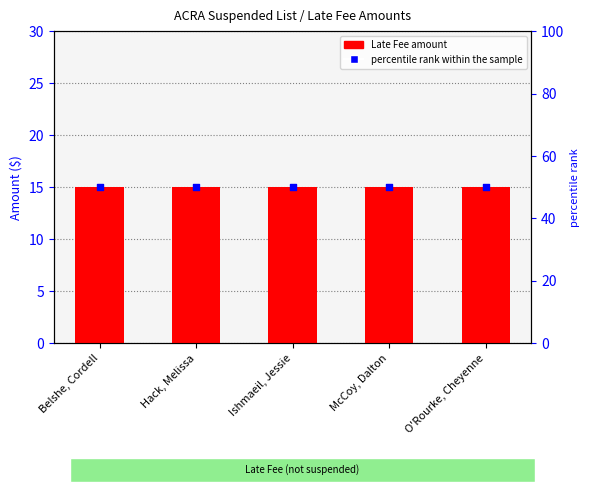

Which series contains the highest Y value?

percentile rank within the sample